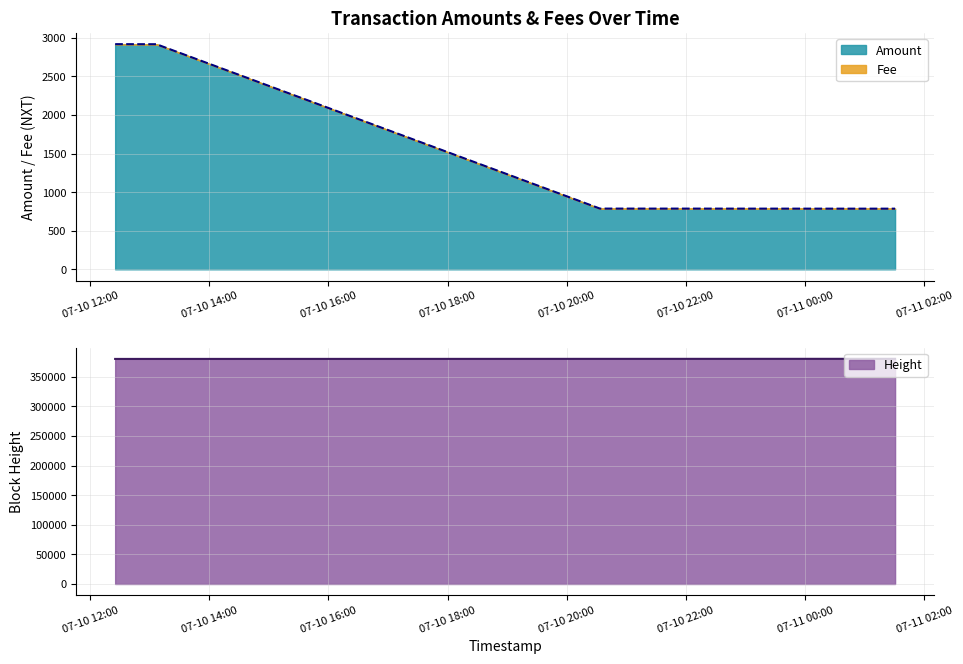

What is the lowest value of the Amount series?

784.5